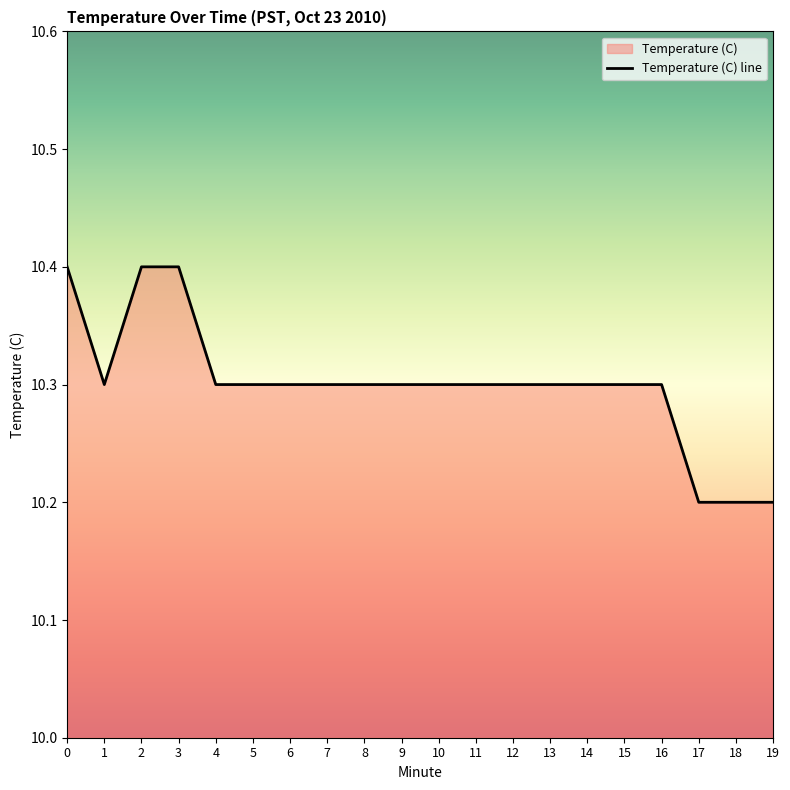

Is it true that the value at 3 is 10.4?

True